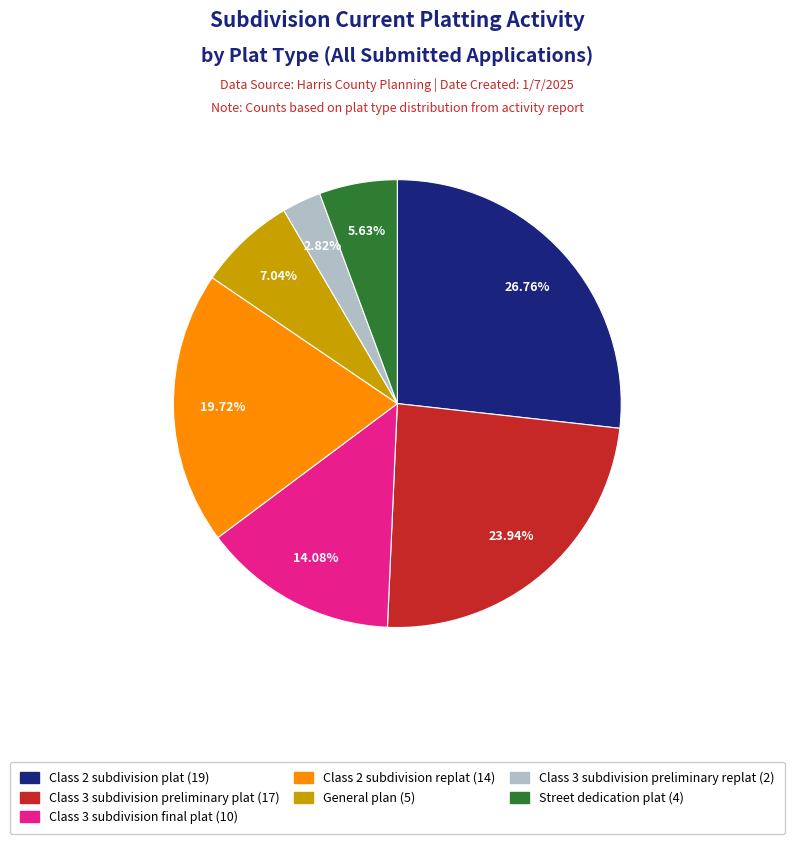

Is there a majority slice in this chart?

No